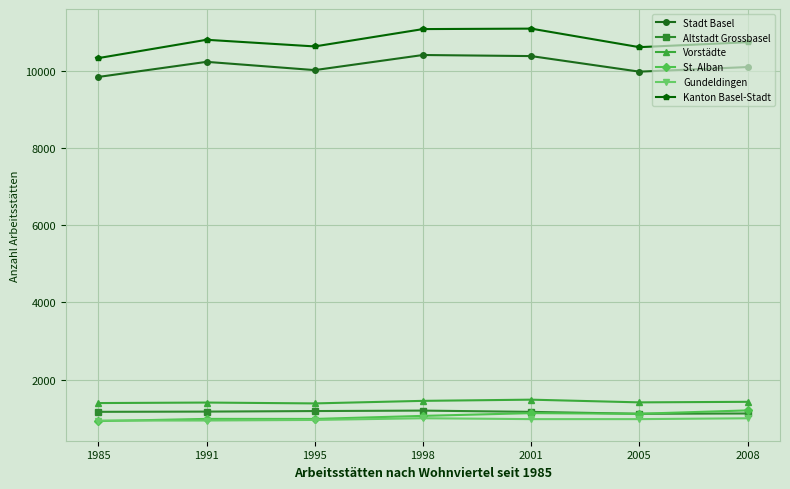

True or false: Kanton Basel-Stadt and Gundeldingen intersect in this chart.

False